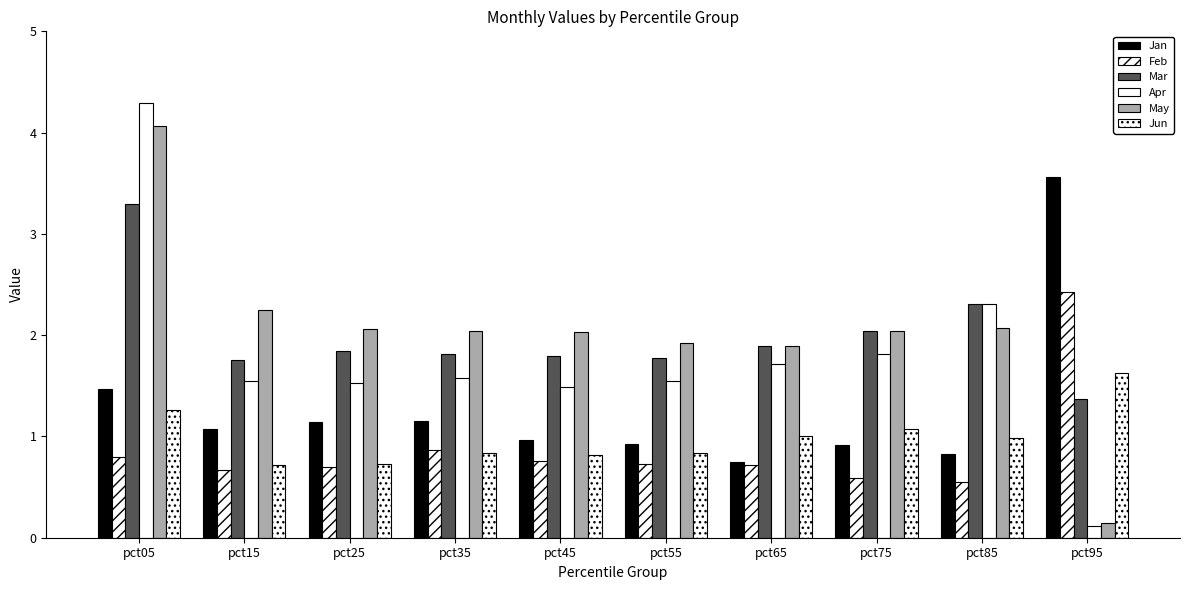

Count the number of categories in the chart.

10